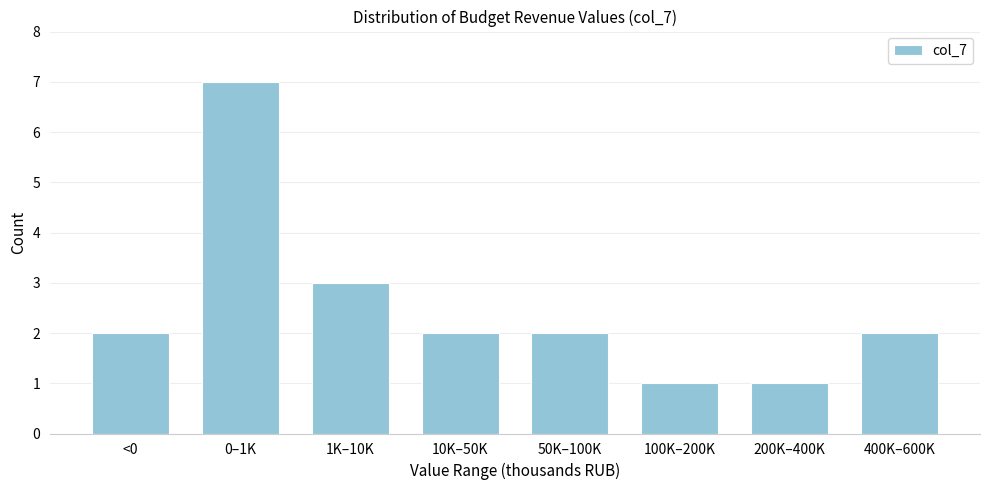

Reading right to left, extract all data points from this chart.

400K–600K=2	200K–400K=1	100K–200K=1	50K–100K=2	10K–50K=2	1K–10K=3	0–1K=7	<0=2